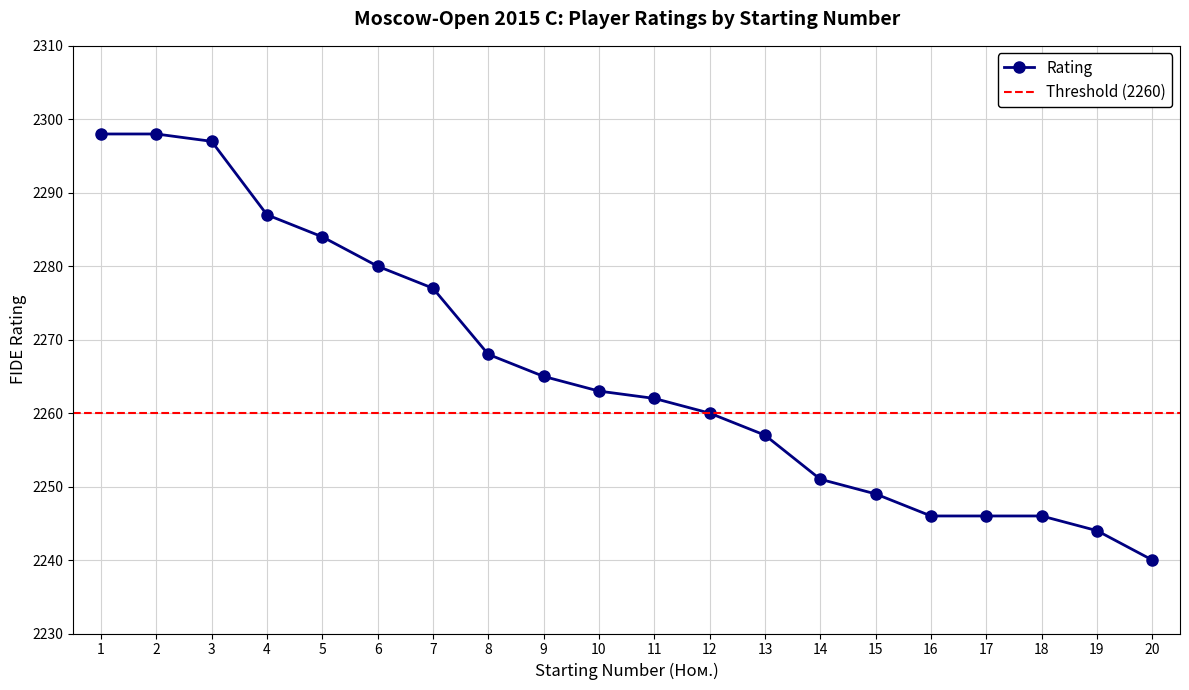

Reading left to right, extract all data points from this chart.

1=2298	2=2298	3=2297	4=2287	5=2284	6=2280	7=2277	8=2268	9=2265	10=2263	11=2262	12=2260	13=2257	14=2251	15=2249	16=2246	17=2246	18=2246	19=2244	20=2240